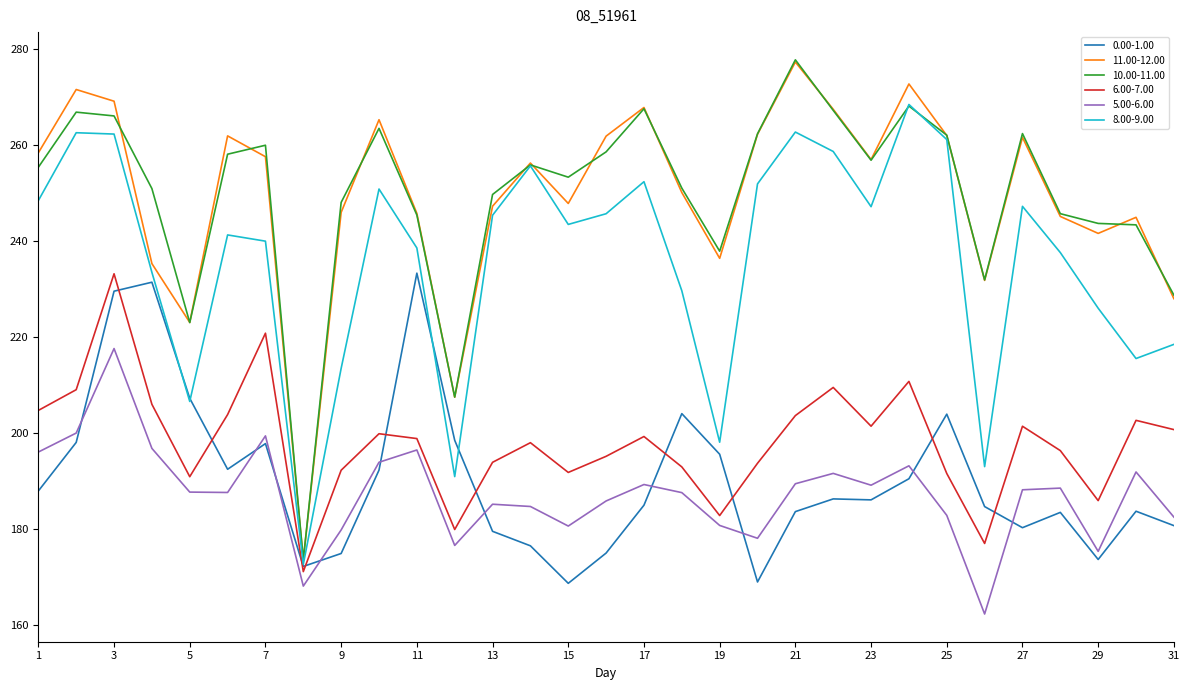

What is the minimum value for 0.00-1.00?

168.6